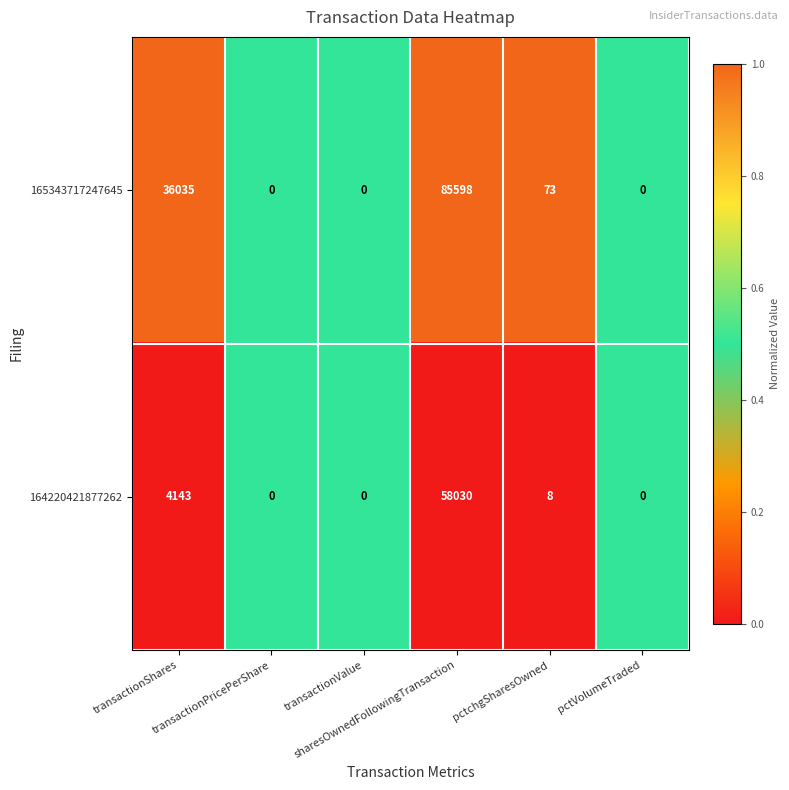

What is the difference between the second highest and minimum values in the 164220421877262 series?

4143